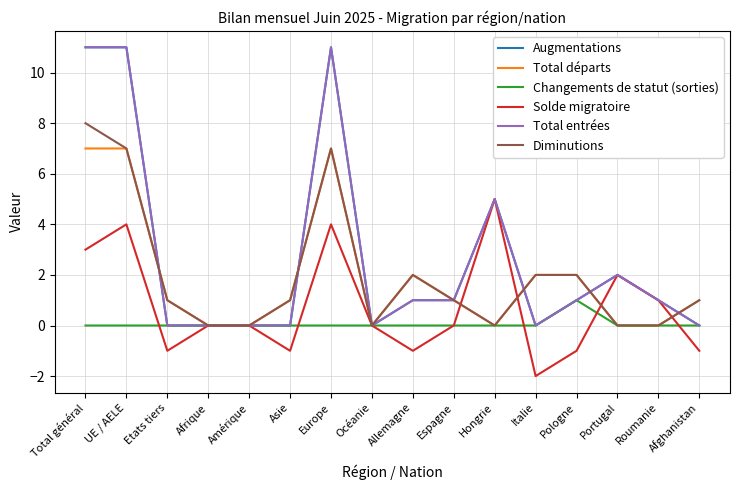

At which label does Solde migratoire first exceed 0?

Total général